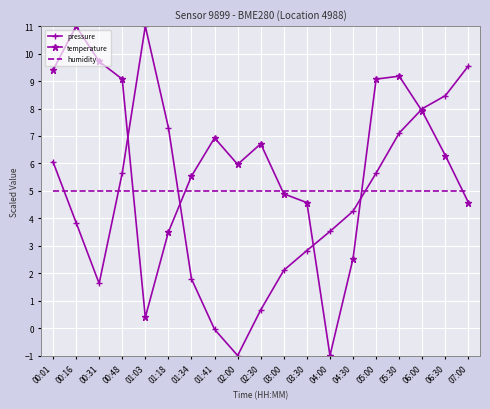

Which series changed the most between 00:48 and 06:00?

pressure